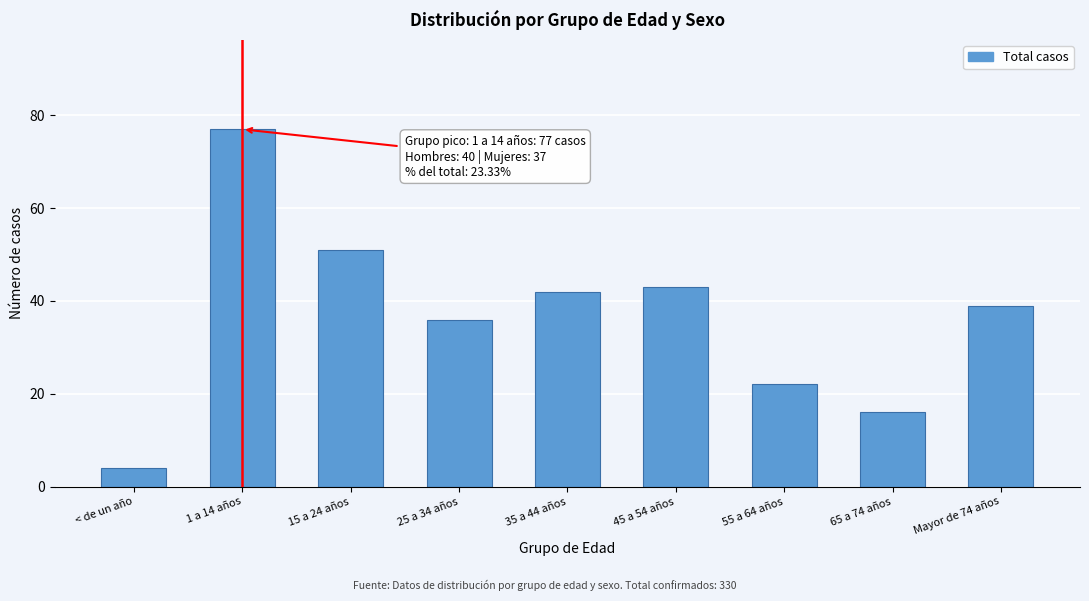

Reading left to right, extract all data points from this chart.

4	77	51	36	42	43	22	16	39